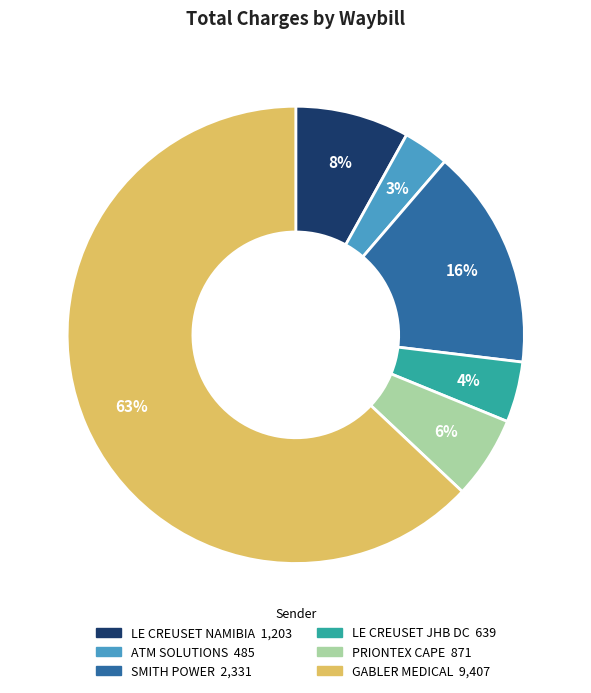

Is there any slice that represents more than half of the pie?

Yes